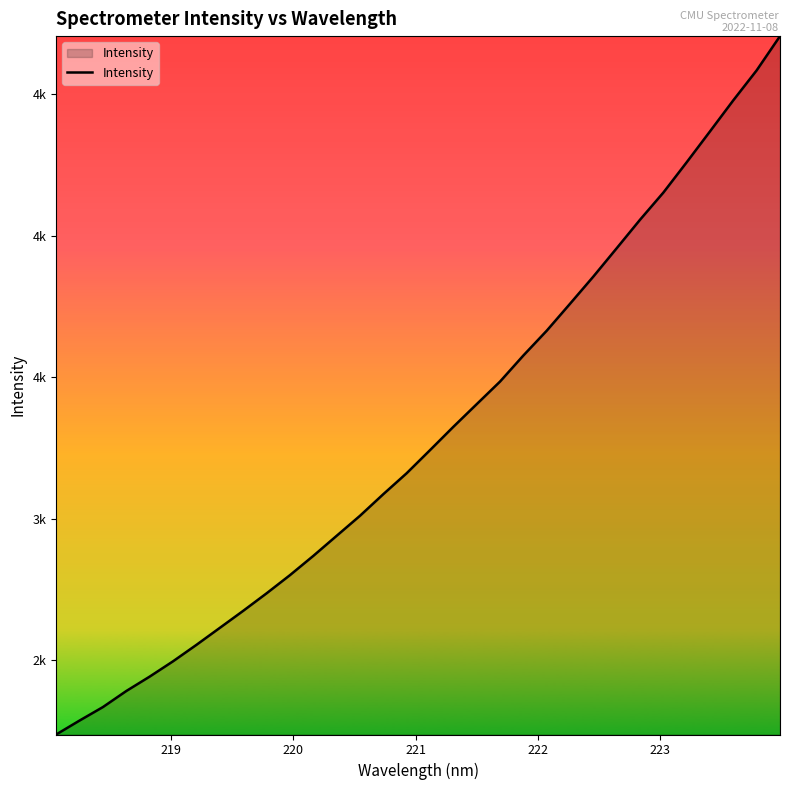

Reading left to right, what are all the values shown in this chart?

2238.5	2287.7	2335.4	2392.1	2443.0	2497.1	2555.1	2615.1	2675.2	2737.0	2801.2	2869.2	2940.2	3011.0	3087.4	3161.4	3243.0	3325.3	3405.4	3485.2	3577.3	3664.8	3760.2	3856.3	3956.3	4056.9	4152.9	4260.0	4369.2	4479.0	4584.7	4705.5